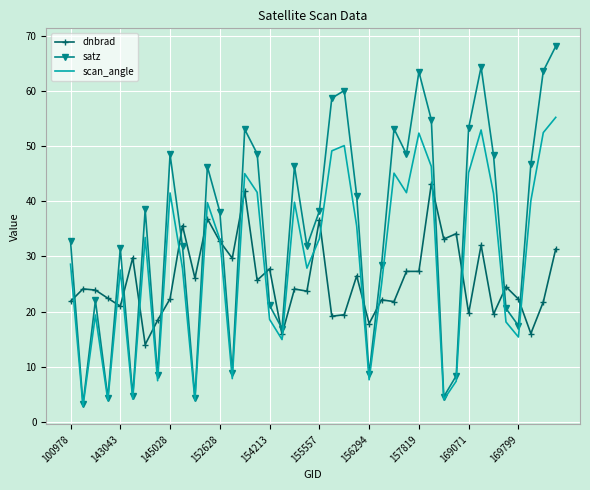

What are all the series names shown in the legend?

dnbrad, satz, scan_angle